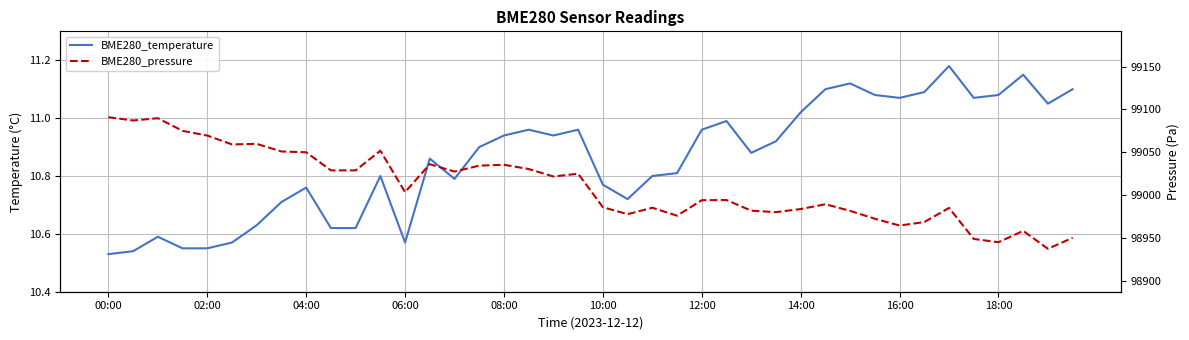

Is this an area chart (filled region under the line)?

No